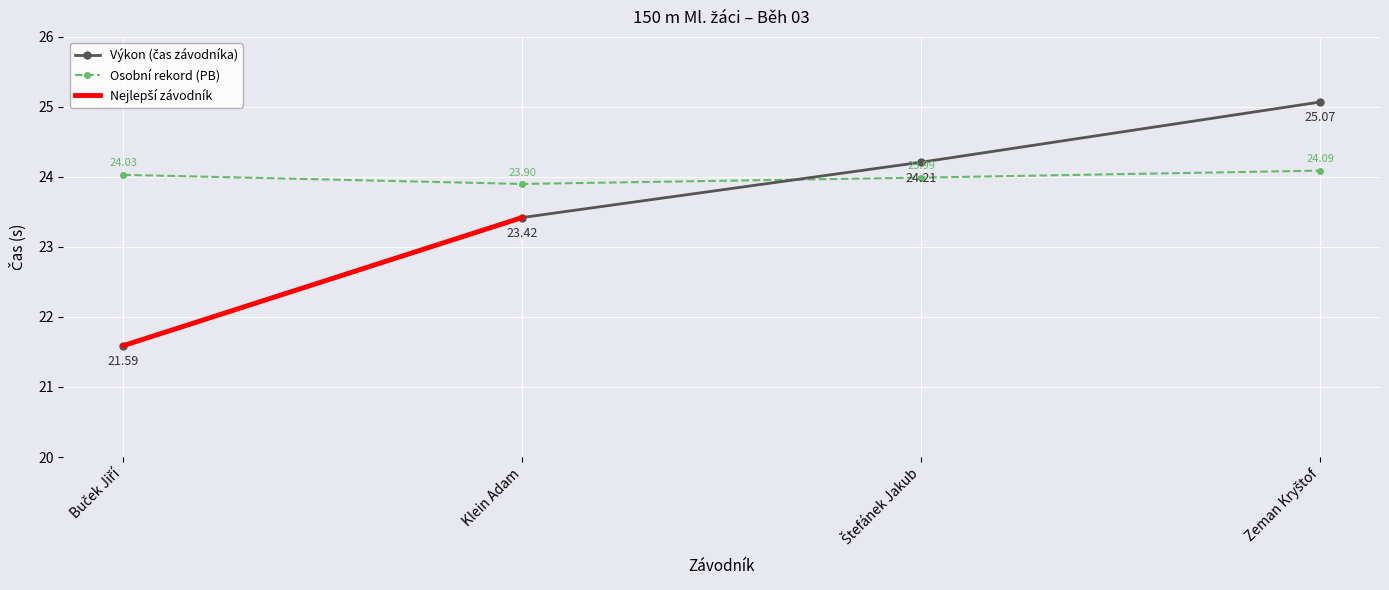

Which series changed the most between Klein Adam and Štefánek Jakub?

Výkon